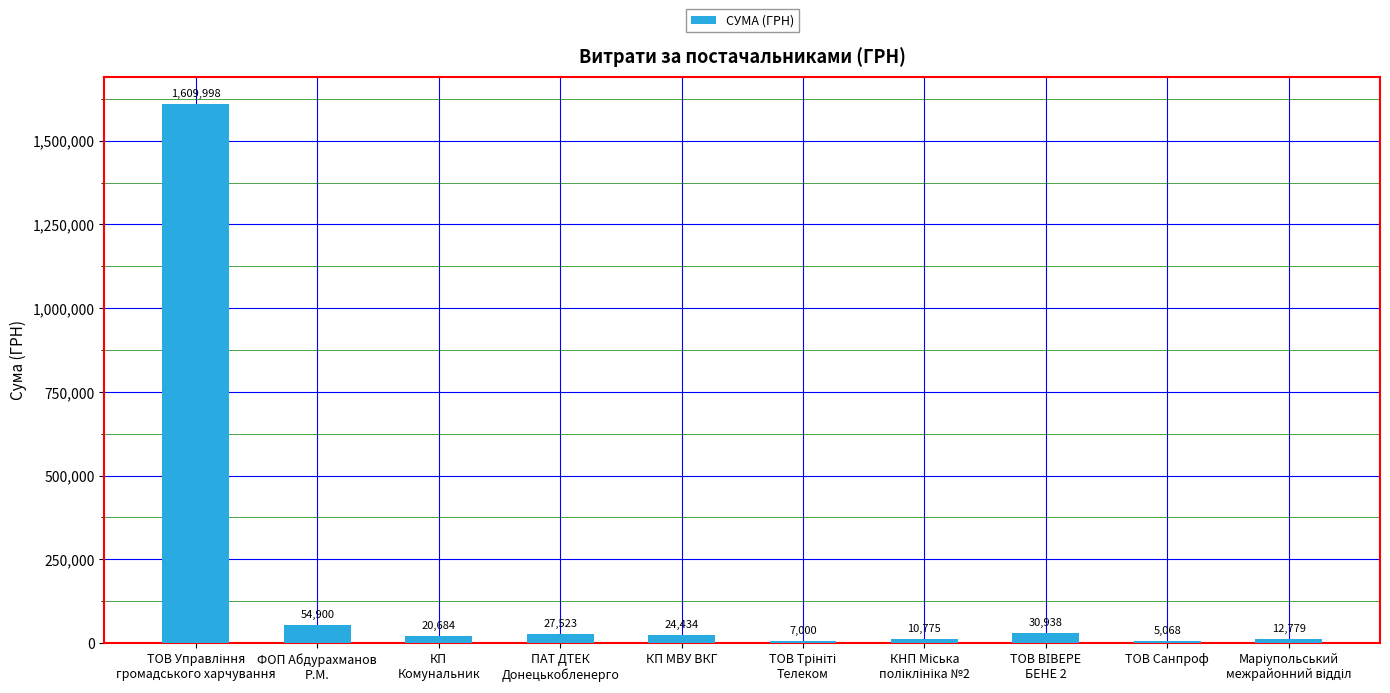

What is the maximum value shown in the chart?

1609998.5